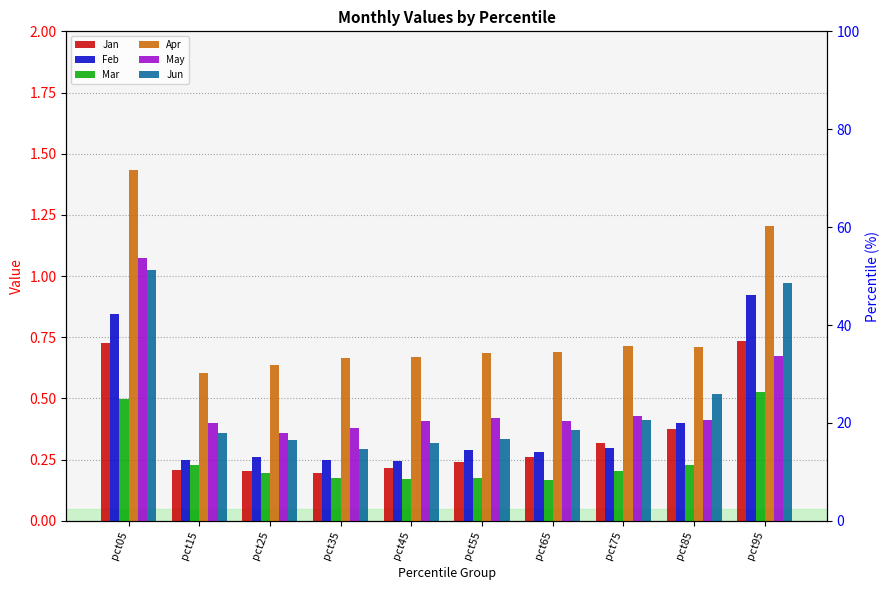

What is the difference between the maximum and minimum values in the Mar series?

0.4